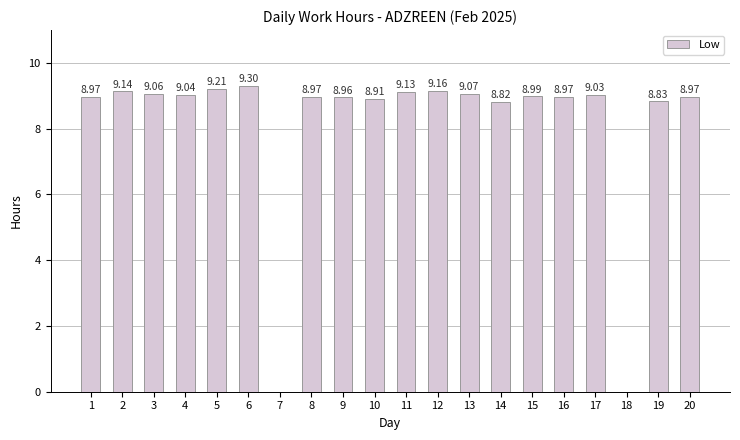

Reading left to right, extract all data points from this chart.

1=9.0	2=9.1	3=9.1	4=9.0	5=9.2	6=9.3	7=0.0	8=9.0	9=9.0	10=8.9	11=9.1	12=9.2	13=9.1	14=8.8	15=9.0	16=9.0	17=9.0	18=0.0	19=8.8	20=9.0